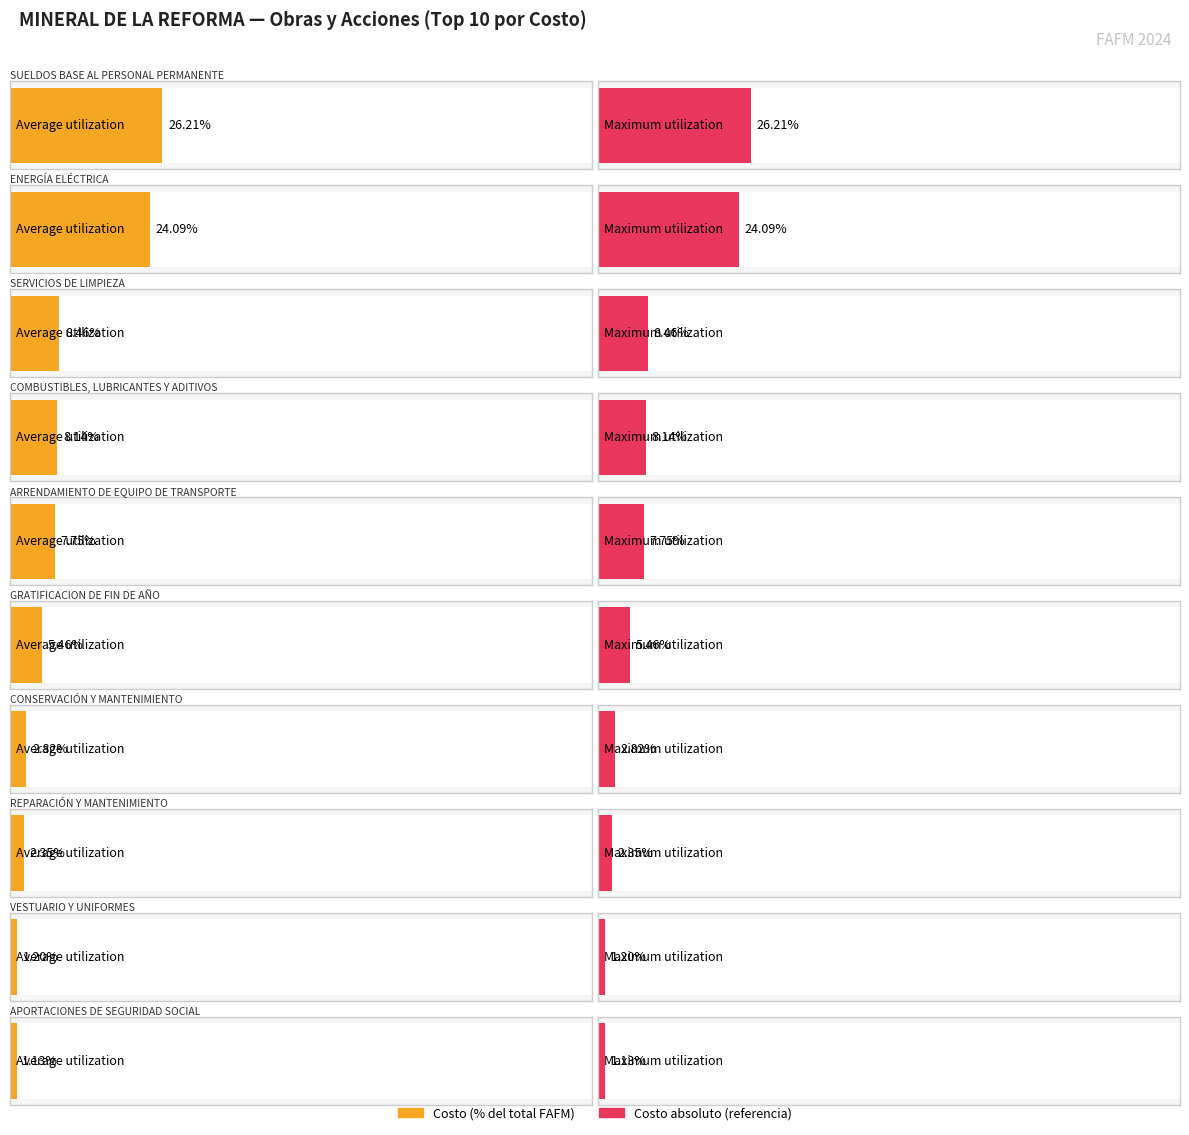

Which has a higher value, REPARACIÓN Y MANTENIMIENTO or VESTUARIO Y UNIFORMES?

REPARACIÓN Y MANTENIMIENTO